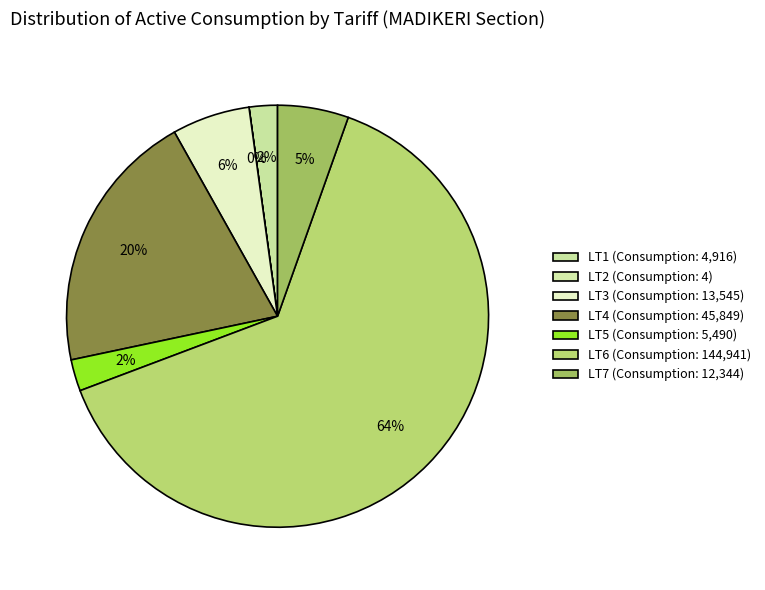

Which slice is the largest?

LT6